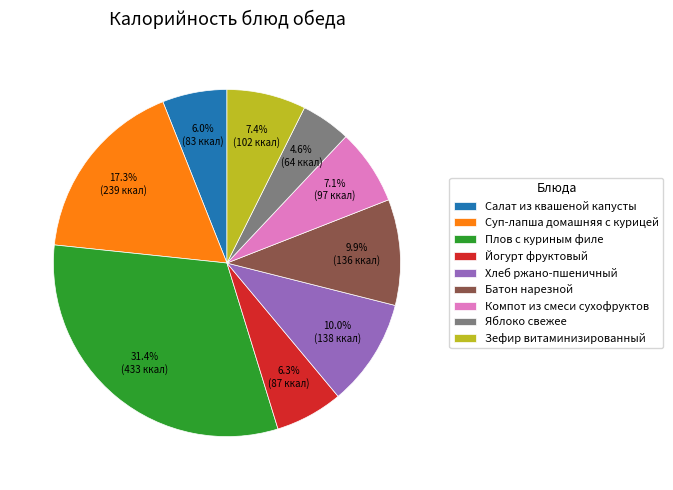

How many slices are in this pie chart?

9